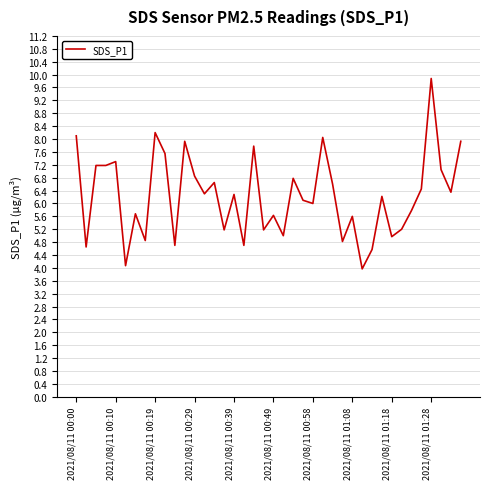

What is the greatest value displayed?

9.9